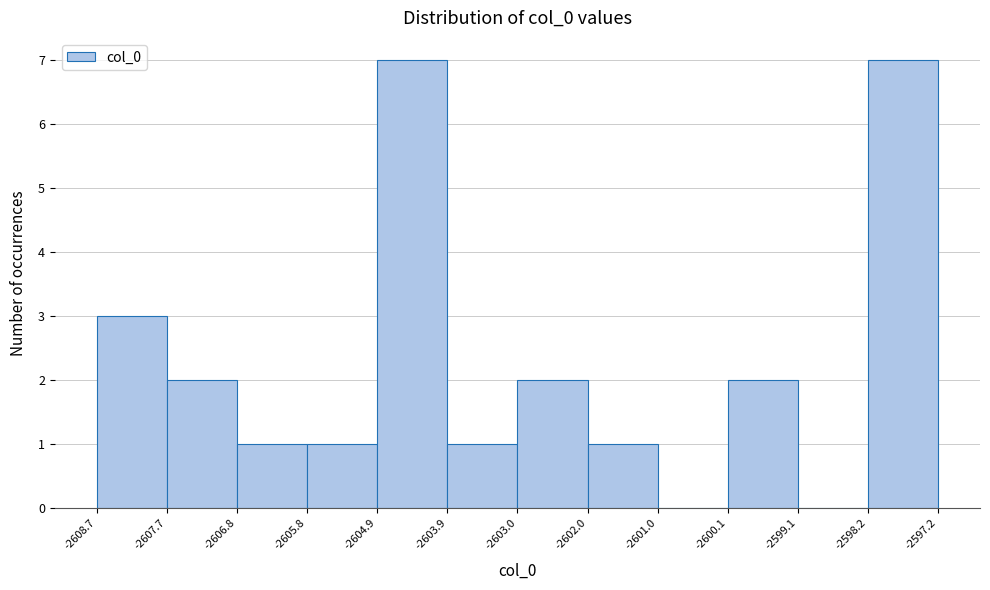

What is the height of the bar covering -2598.2 to -2597.2 on the x-axis? The values are not printed on the chart, so give them approximately, as read against the axis.

7